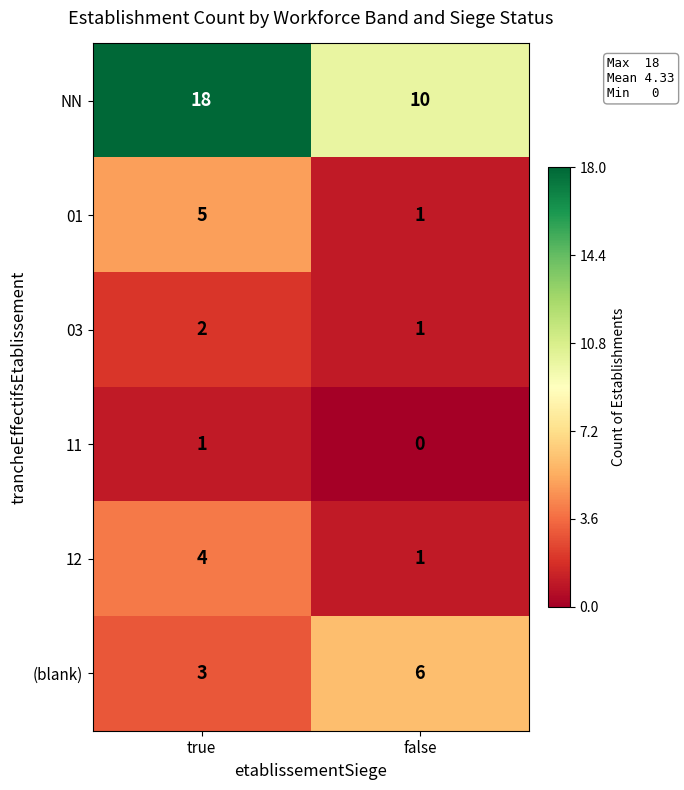

Is it true that 01 equals 1 at false?

True